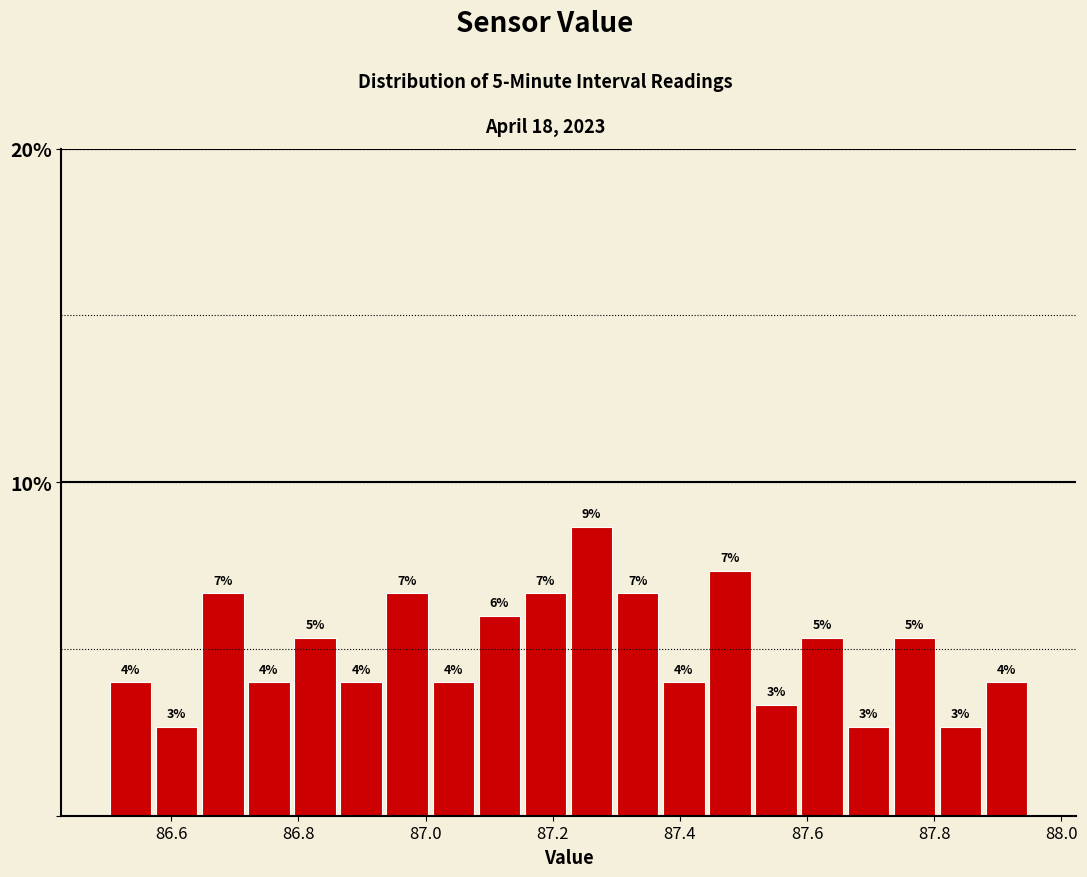

Read against the x-axis, roughly where is the centre of the tallest bar?

87.26